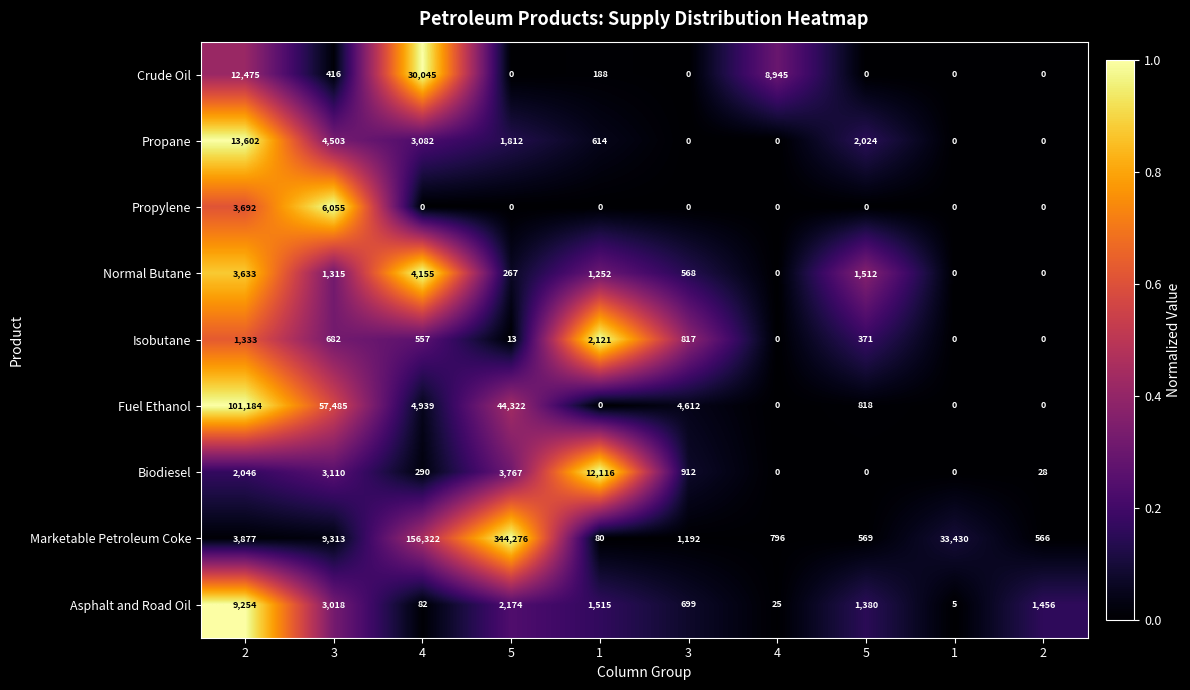

Reading right to left, transcribe all the data shown in this chart.

Crude Oil: 2=0.0	1=0.0	5=0.0	4=8945.0	3=0.0	1=188.0	5=0.0	4=30045.0	3=416.0	2=12475.0
Propane: 2=0.0	1=0.0	5=2024.0	4=0.0	3=0.0	1=614.0	5=1812.0	4=3082.0	3=4503.0	2=13602.0
Propylene: 2=0.0	1=0.0	5=0.0	4=0.0	3=0.0	1=0.0	5=0.0	4=0.0	3=6055.0	2=3692.0
Normal Butane: 2=0.0	1=0.0	5=1512.0	4=0.0	3=568.0	1=1252.0	5=267.0	4=4155.0	3=1315.0	2=3633.0
Isobutane: 2=0.0	1=0.0	5=371.0	4=0.0	3=817.0	1=2121.0	5=13.0	4=557.0	3=682.0	2=1333.0
Fuel Ethanol: 2=0.0	1=0.0	5=818.0	4=0.0	3=4612.0	1=0.0	5=44322.0	4=4939.0	3=57485.0	2=101184.0
Biodiesel: 2=28.0	1=0.0	5=0.0	4=0.0	3=912.0	1=12116.0	5=3767.0	4=290.0	3=3110.0	2=2046.0
Marketable Petroleum Coke: 2=566.0	1=33430.0	5=569.0	4=796.0	3=1192.0	1=80.0	5=344276.0	4=156322.0	3=9313.0	2=3877.0
Asphalt and Road Oil: 2=1456.0	1=5.0	5=1380.0	4=25.0	3=699.0	1=1515.0	5=2174.0	4=82.0	3=3018.0	2=9254.0